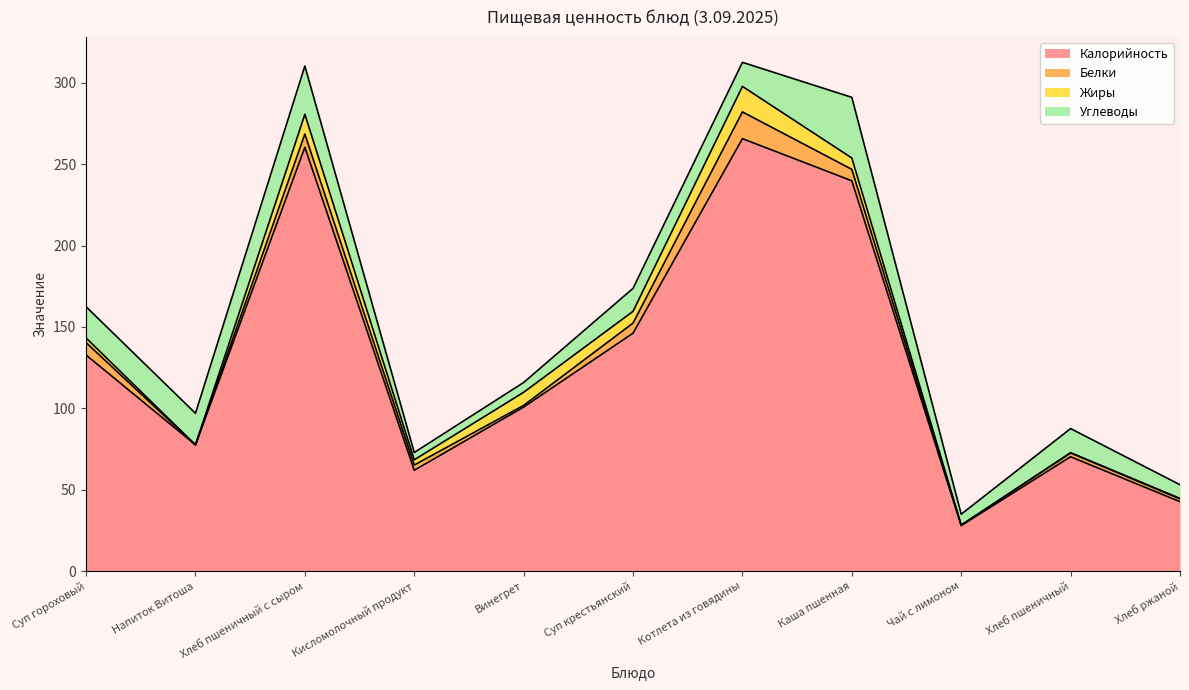

List the labels in order of Белки value, largest first.

Котлета из говядины, Хлеб пшеничный с сыром, Суп гороховый, Каша пшенная, Суп крестьянский, Кисломолочный продукт, Хлеб пшеничный, Хлеб ржаной, Винегрет, Чай с лимоном, Напиток Витоша